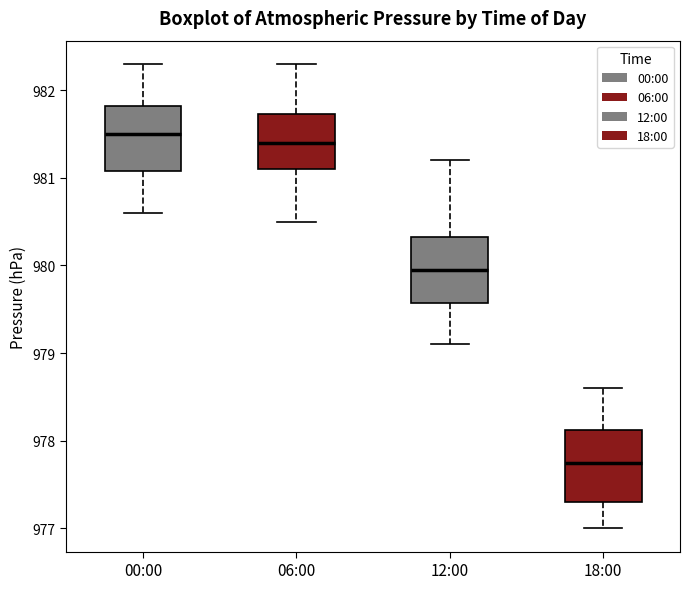

Reading left to right, read every box against the y-axis: the position of its median line, the range the box covers, and the ends of its whiskers. The values are not printed on the chart, so give them approximately, as read against the axis.

00:00: median 981.5, box 981.1 to 981.8, whiskers 980.6 to 982.3
06:00: median 981.4, box 981.1 to 981.7, whiskers 980.5 to 982.3
12:00: median 980.0, box 979.6 to 980.3, whiskers 979.1 to 981.2
18:00: median 977.8, box 977.3 to 978.1, whiskers 977.0 to 978.6